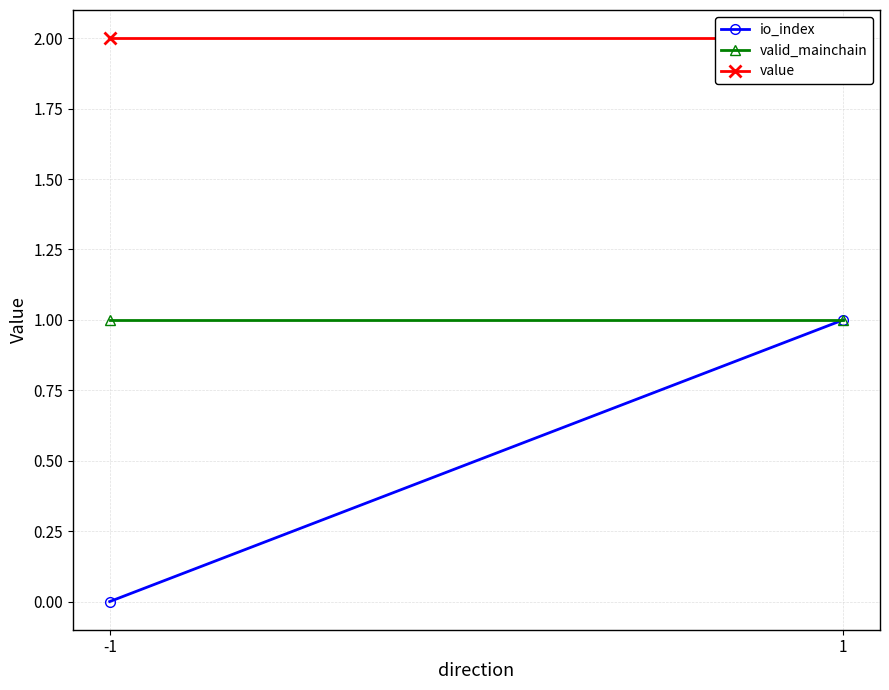

What is the spread (max minus min) of values at 1?

1.0